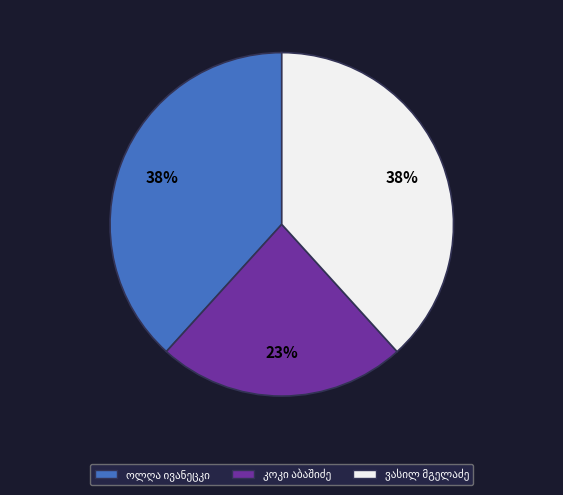

Is there any slice that represents more than half of the pie?

No